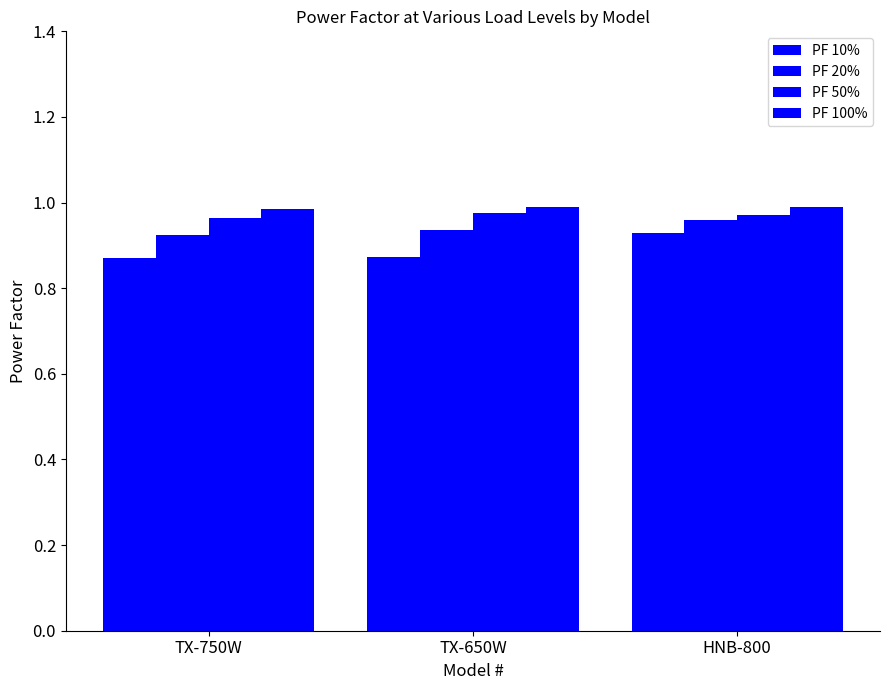

How many data points does each series have?

3